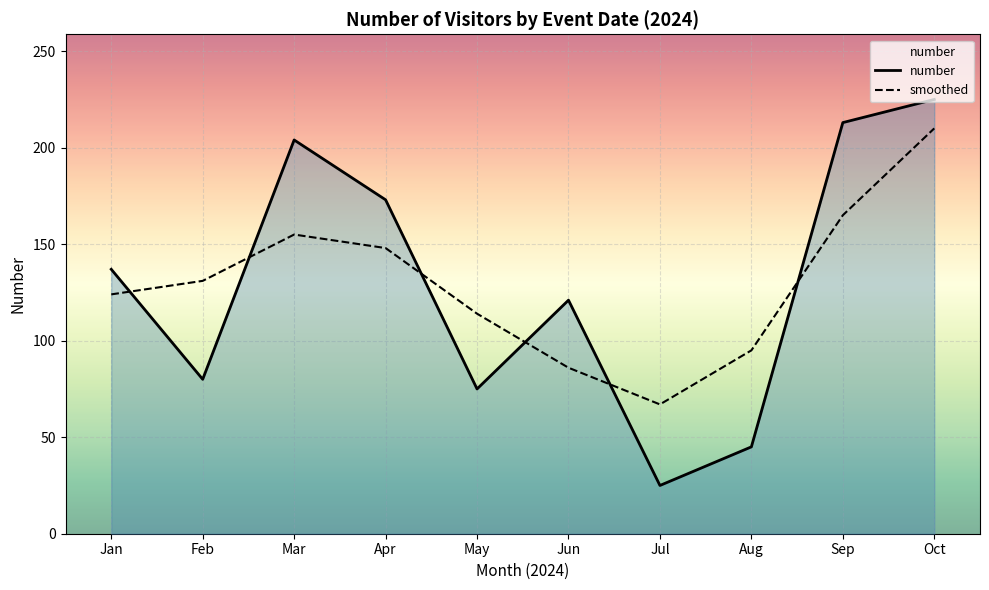

How many categories are shown in the chart?

10